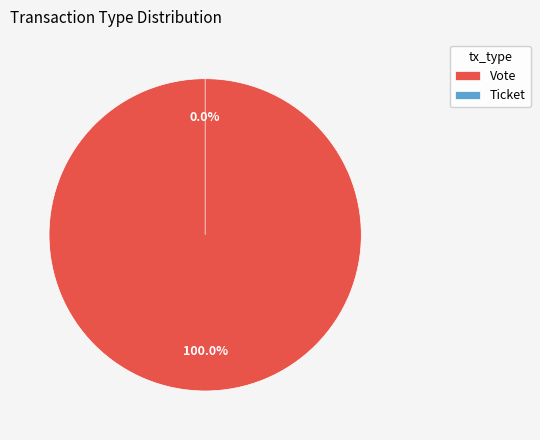

Rank the categories by value from lowest to highest.

Ticket, Vote